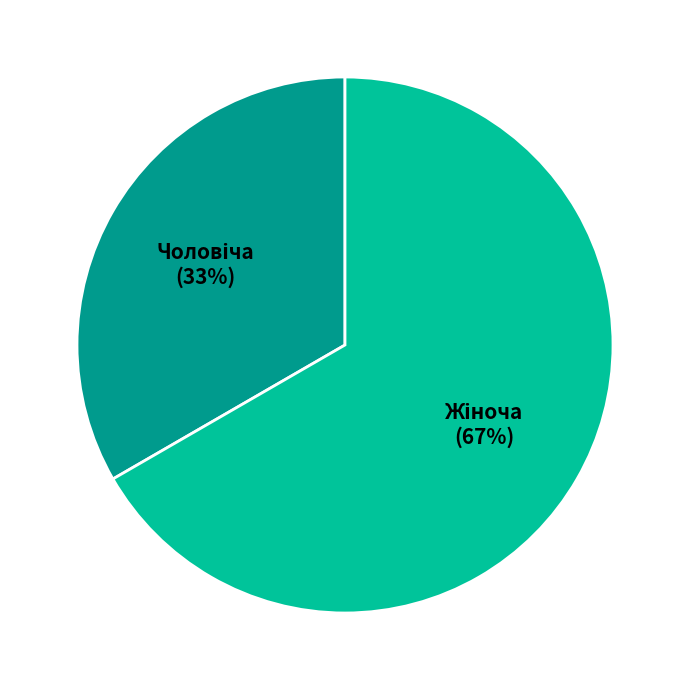

To the nearest percent, what is the average slice percentage?

50%